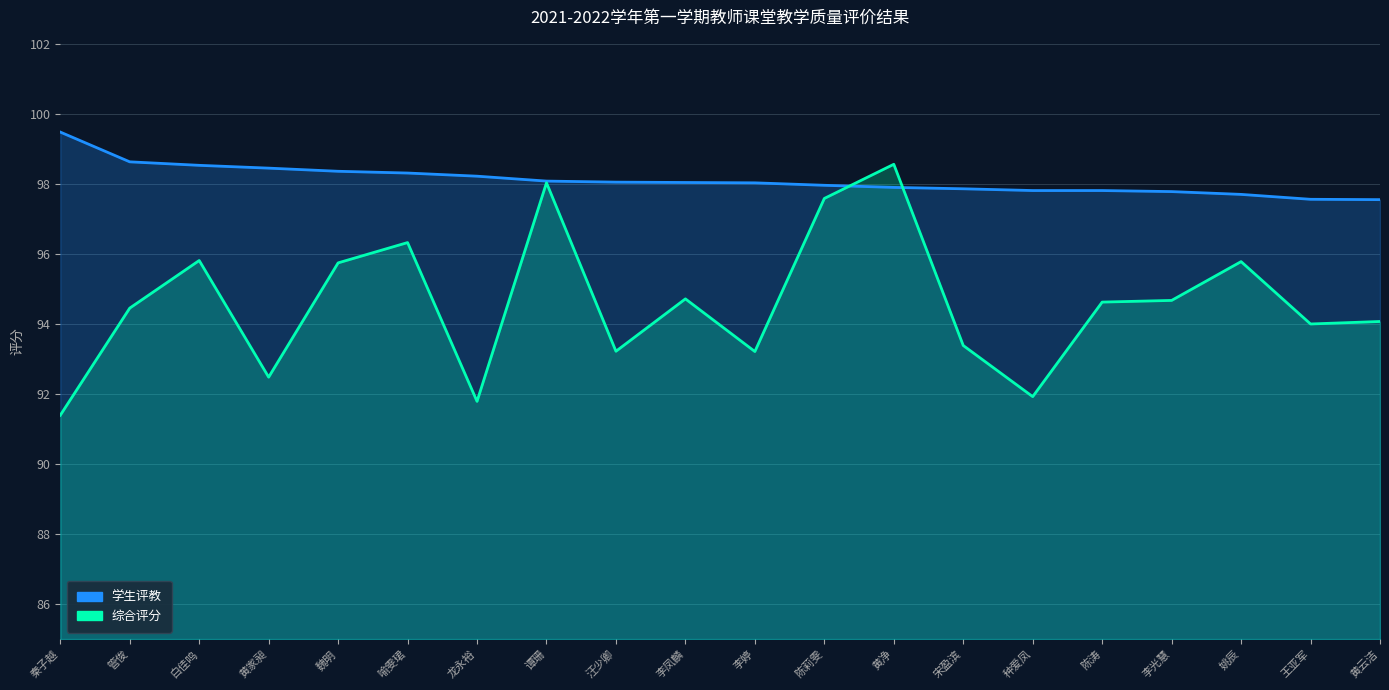

What is the minimum value for 综合评分?

91.4